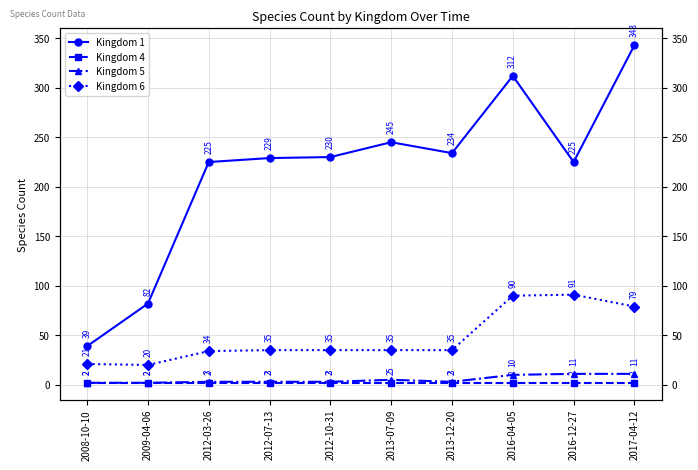

True or false: Kingdom 5 and Kingdom 1 cross at least once.

False